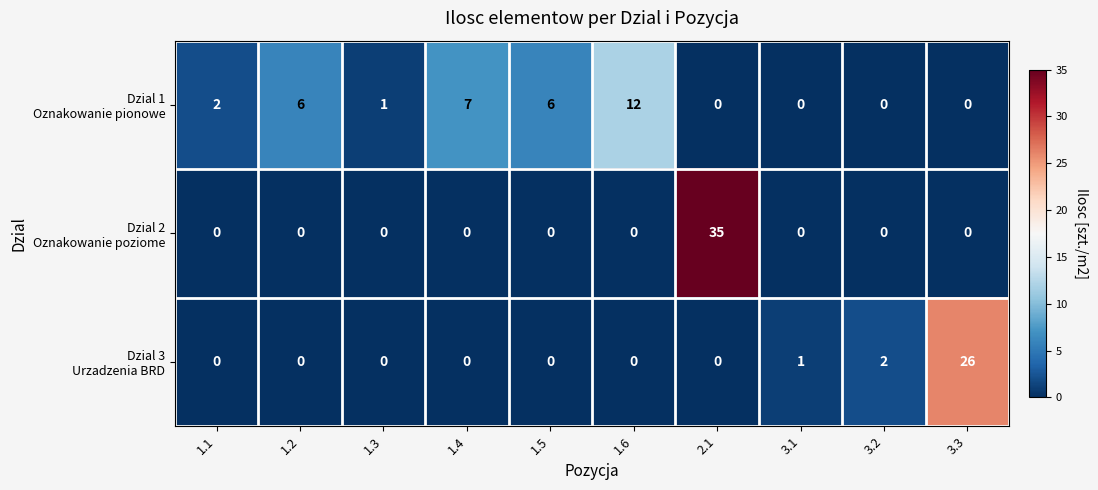

What is the total value across all series at 2.1?

35